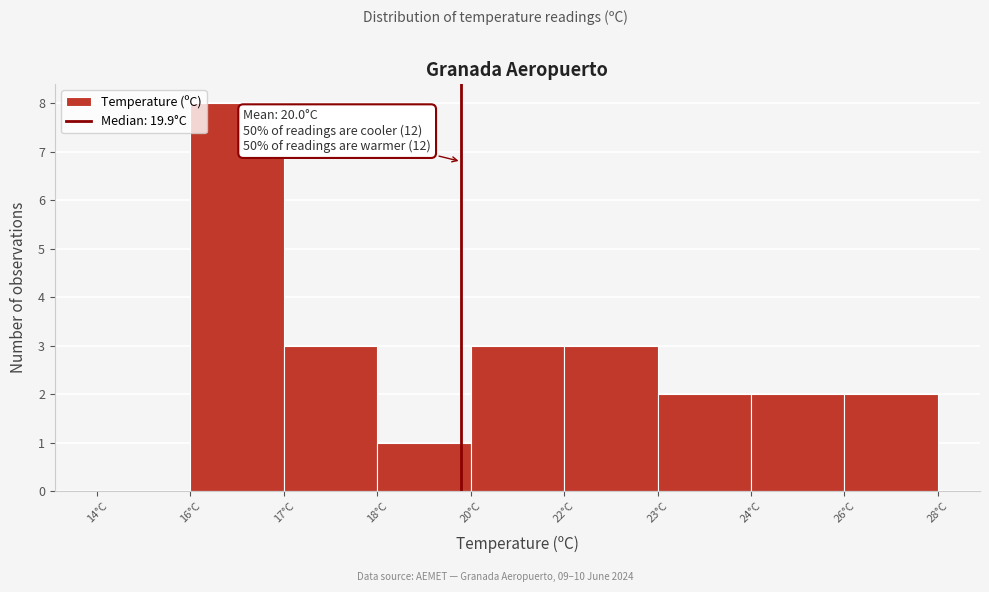

Reading left to right, list all the values displayed in this chart.

14°C=0	16°C=8	17°C=3	18°C=1	20°C=3	22°C=3	23°C=2	24°C=2	26°C=2